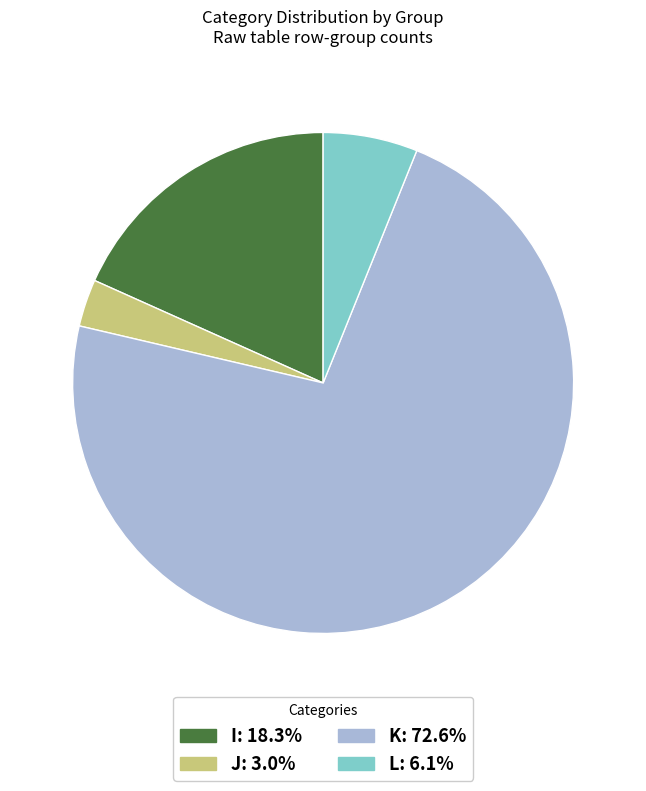

Is it true that K is 73% of the pie?

True